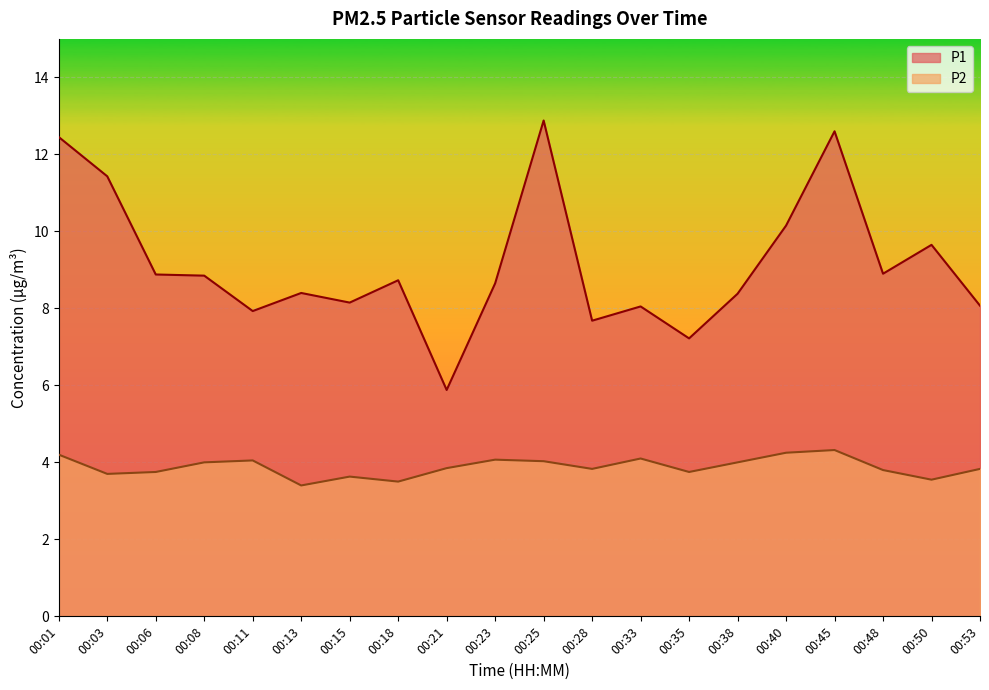

What is the value of the P2 point at the 4th from the left?

4.0